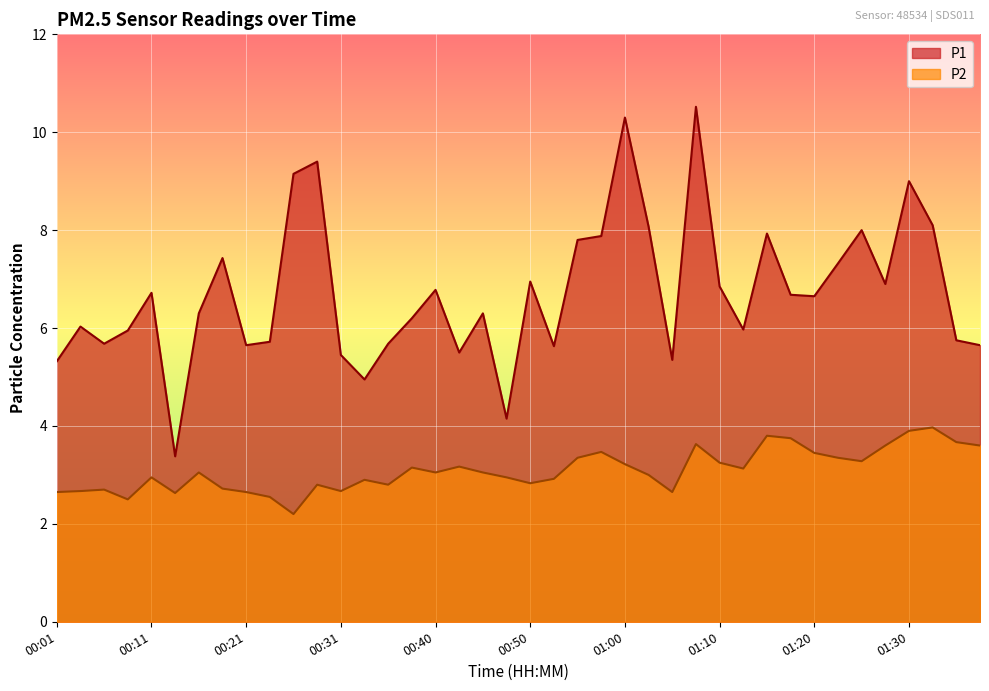

What is the average value of the P2 series?

3.1